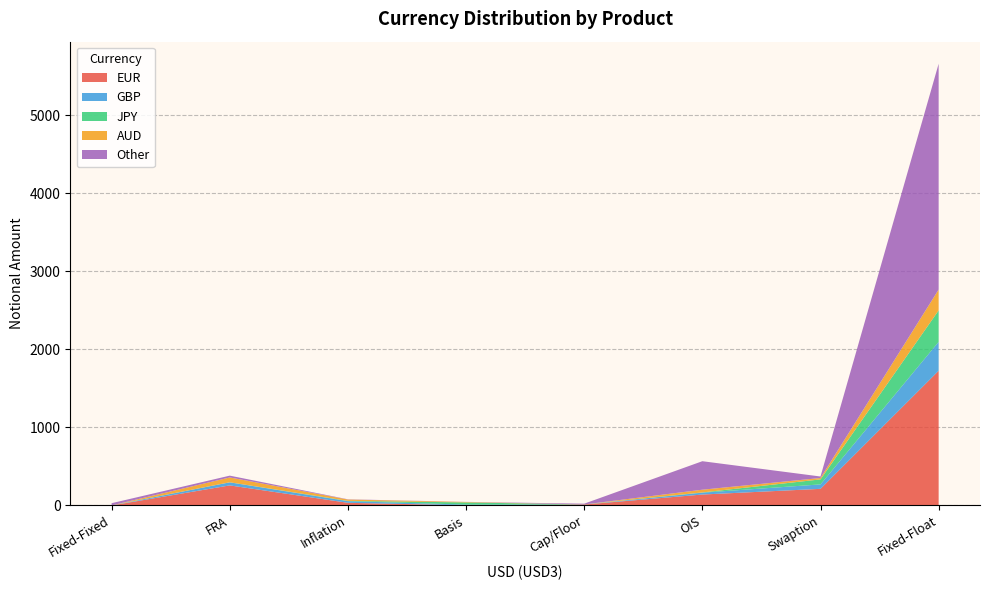

Reading left to right, what are all the values shown in this chart?

EUR: Basis=2	Cap/Floor=12	Fixed-Fixed=0	Fixed-Float=1726	FRA=257	Inflation=34	OIS=140	Swaption=213
GBP: Basis=9	Cap/Floor=0	Fixed-Fixed=0	Fixed-Float=370	FRA=39	Inflation=21	OIS=24	Swaption=57
JPY: Basis=28	Cap/Floor=1	Fixed-Fixed=1	Fixed-Float=403	FRA=1	Inflation=4	OIS=3	Swaption=64
AUD: Basis=6	Cap/Floor=0	Fixed-Fixed=0	Fixed-Float=267	FRA=62	Inflation=17	OIS=35	Swaption=18
Other: Basis=1	Cap/Floor=10	Fixed-Fixed=28	Fixed-Float=2893	FRA=23	Inflation=3	OIS=365	Swaption=19